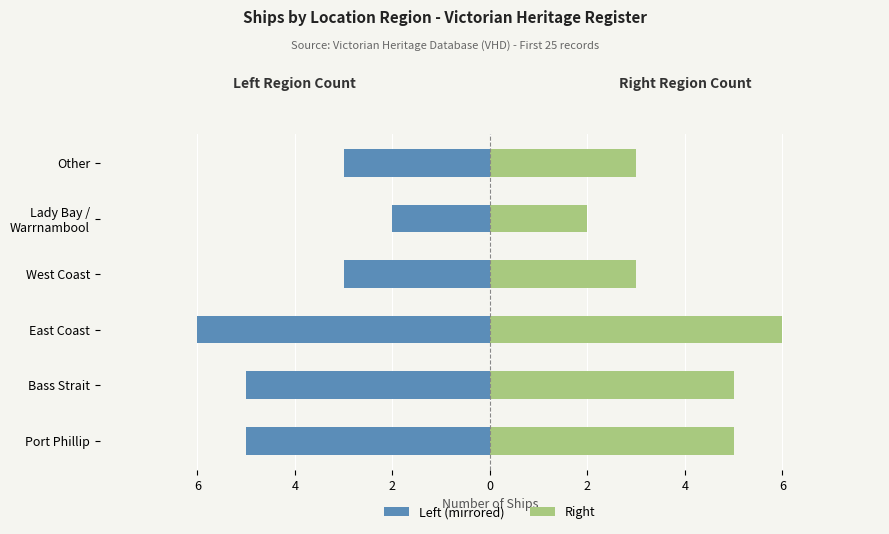

Does the chart contain any negative values?

Yes